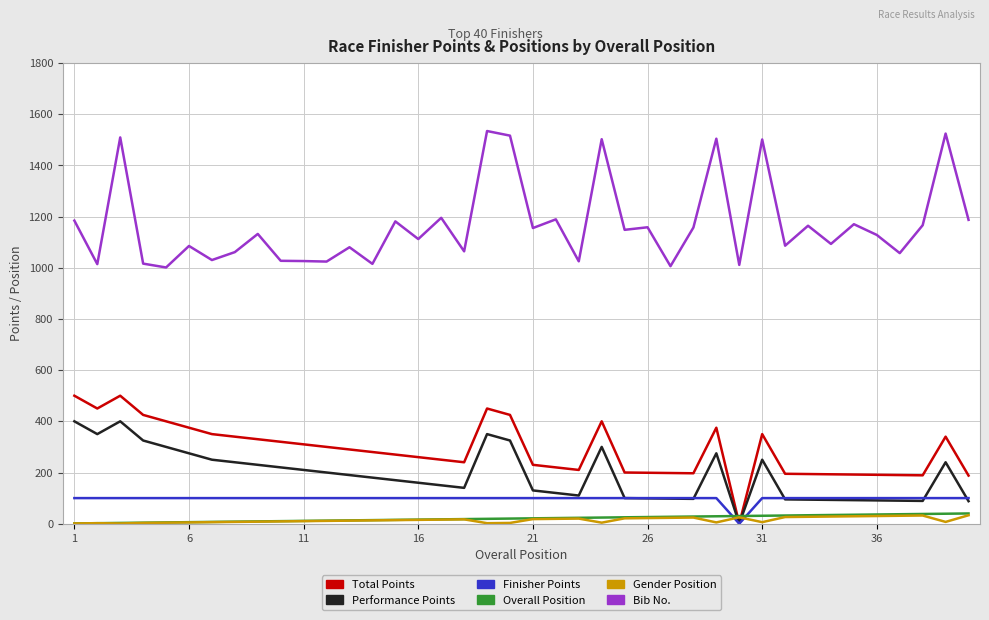

True or false: Bib No. and Gender Position intersect in this chart.

False